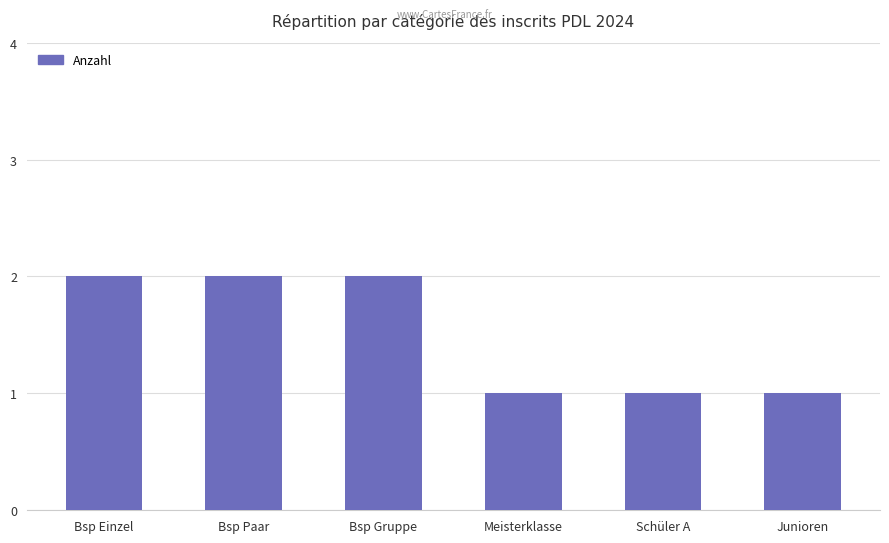

What position from the right is Bsp Gruppe?

4